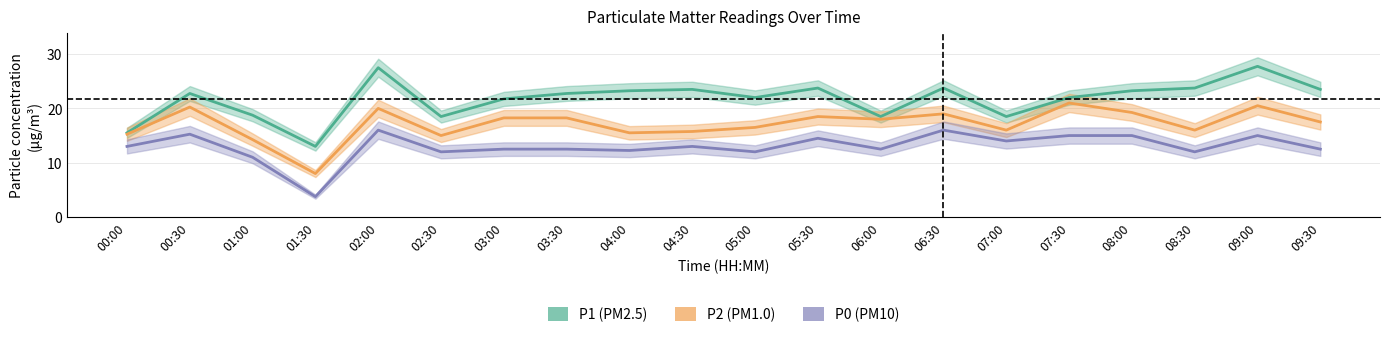

Rank the series by their average value, from highest to lowest.

P1, P2, P0